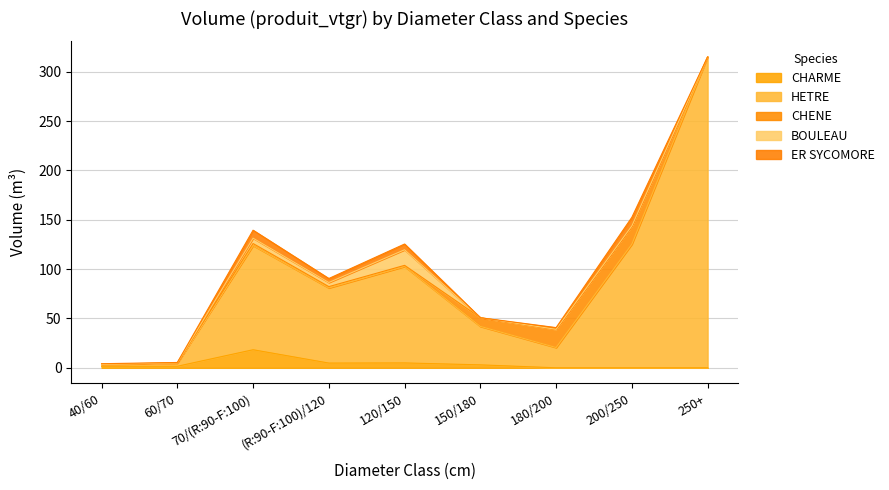

Reading left to right, what are all the values shown in this chart?

CHARME: 1.6	1.6	18.3	4.8	4.9	3.0	0.0	0.0	0.0
HETRE: 1.9	3.1	105.6	76.2	97.7	39.0	20.6	125.3	315.0
CHENE: 0.0	0.3	2.0	1.3	1.1	8.8	18.4	18.5	0.0
BOULEAU: 0.0	0.2	5.5	4.2	15.8	0.0	0.0	0.0	0.0
ER SYCOMORE: 0.7	0.3	8.1	4.0	5.8	0.0	1.8	8.7	0.0